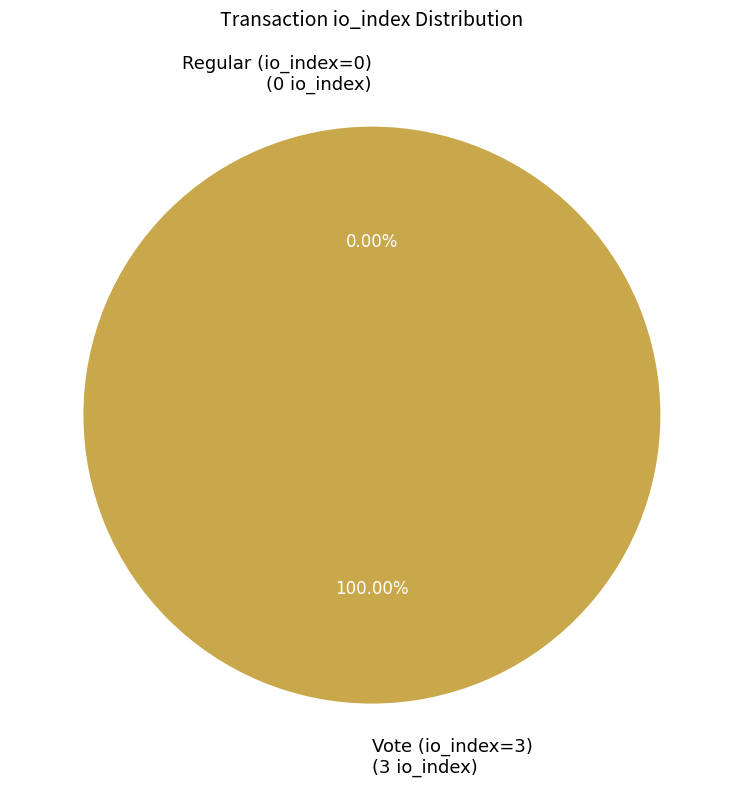

To the nearest percent, what percentage of the pie is Vote (io_index=3)?

100%